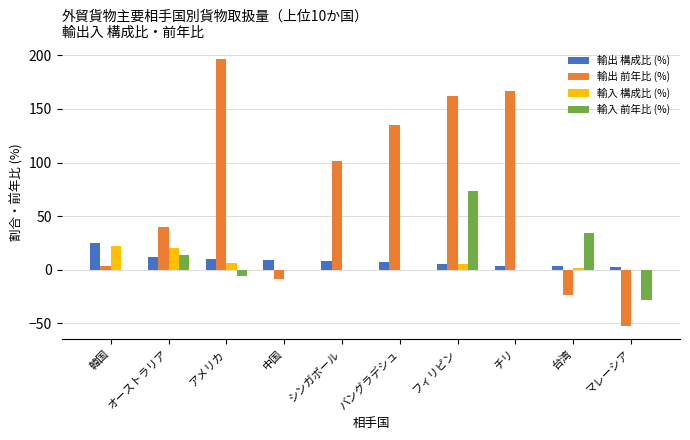

What is the approximate value of 輸入 構成比 (%) at アメリカ?

6.5